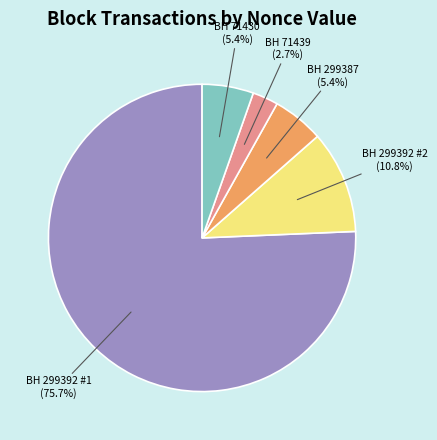

Which has a higher value, BH 299392 #1 or BH 299387?

BH 299392 #1